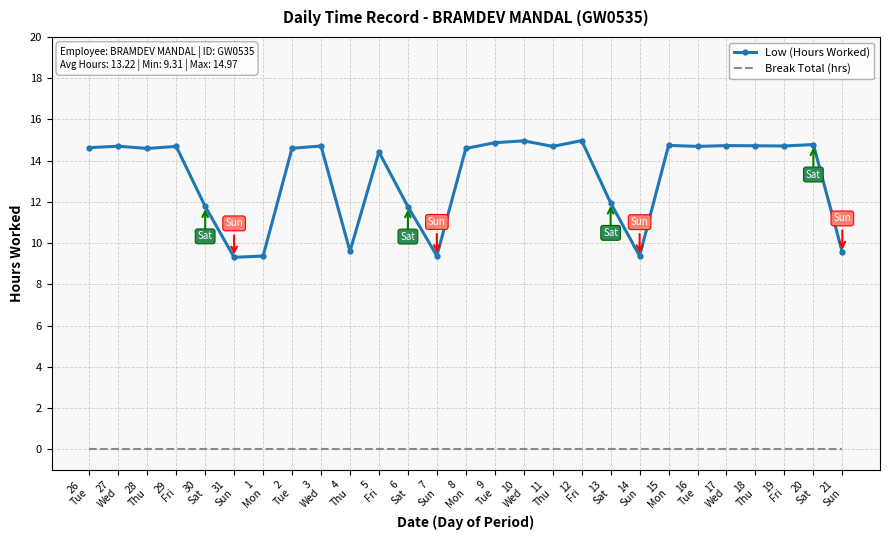

The Break Total (hrs) series shows 0.0 at 10
Wed. True or false?

True